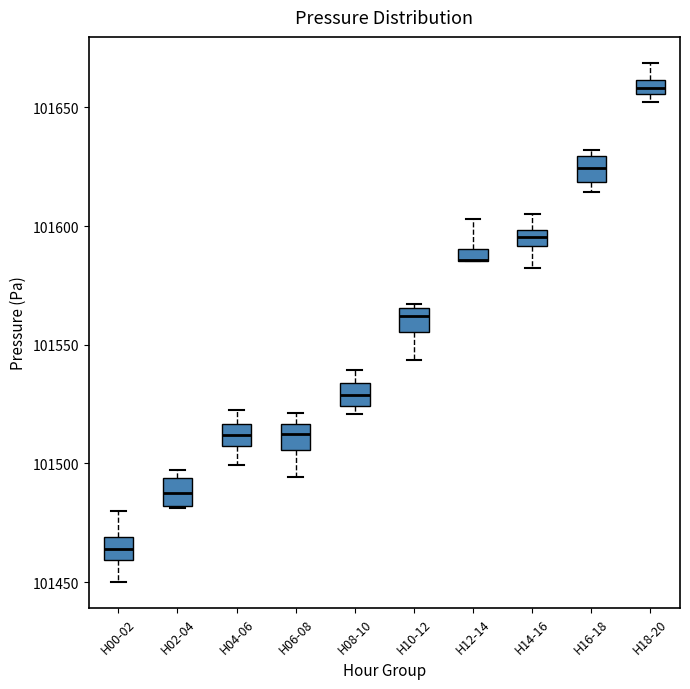

Where is the upper edge of the box for H16-18 on the y-axis? The values are not printed on the chart, so give them approximately, as read against the axis.

101630